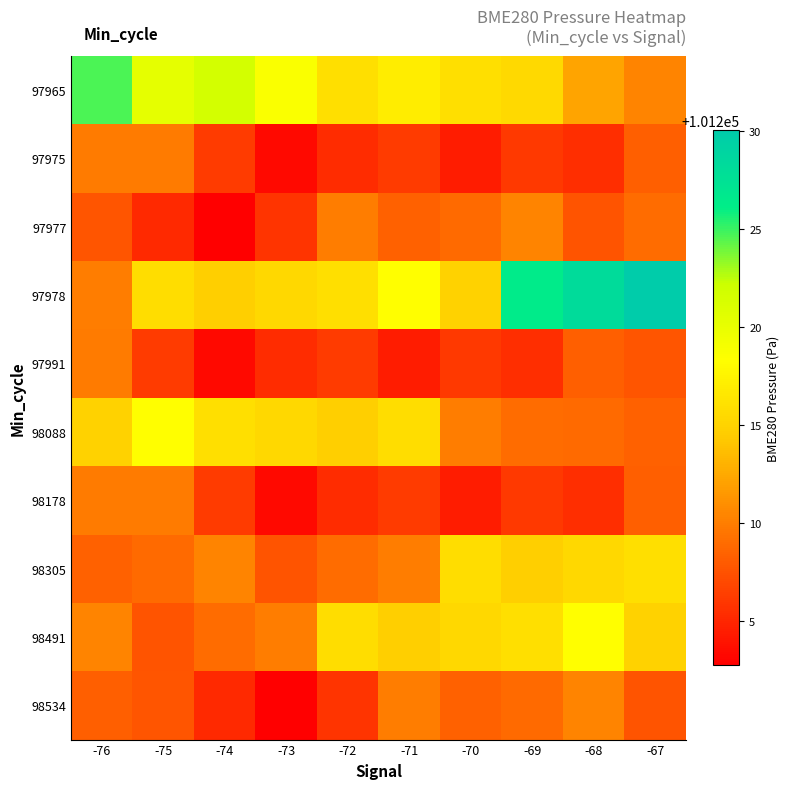

Reading left to right, list all the values displayed in this chart.

97965: -76=101224.6	-75=101220.3	-74=101221.6	-73=101218.7	-72=101215.9	-71=101217.0	-70=101215.9	-69=101215.4	-68=101212.2	-67=101210.4
97975: -76=101209.8	-75=101209.9	-74=101206.2	-73=101203.3	-72=101205.3	-71=101206.2	-70=101204.4	-69=101206.1	-68=101205.4	-67=101208.3
97977: -76=101207.7	-75=101205.1	-74=101202.8	-73=101205.8	-72=101210.0	-71=101208.3	-70=101208.8	-69=101210.3	-68=101207.6	-67=101208.9
97978: -76=101210.0	-75=101215.8	-74=101214.8	-73=101215.4	-72=101215.9	-71=101218.2	-70=101214.9	-69=101226.3	-68=101228.2	-67=101230.0
97991: -76=101209.9	-75=101206.2	-74=101203.3	-73=101205.3	-72=101206.2	-71=101204.4	-70=101206.1	-69=101205.4	-68=101208.3	-67=101207.7
98088: -76=101214.9	-75=101218.2	-74=101215.9	-73=101215.4	-72=101214.8	-71=101215.8	-70=101210.0	-69=101208.9	-68=101208.8	-67=101208.3
98178: -76=101209.8	-75=101209.9	-74=101206.2	-73=101203.3	-72=101205.3	-71=101206.2	-70=101204.4	-69=101206.1	-68=101205.4	-67=101208.3
98305: -76=101208.3	-75=101208.8	-74=101210.3	-73=101207.6	-72=101208.9	-71=101210.0	-70=101215.8	-69=101214.8	-68=101215.4	-67=101215.9
98491: -76=101210.3	-75=101207.6	-74=101208.9	-73=101210.0	-72=101215.8	-71=101214.8	-70=101215.4	-69=101215.9	-68=101218.2	-67=101214.9
98534: -76=101208.3	-75=101207.7	-74=101205.1	-73=101202.8	-72=101205.8	-71=101210.0	-70=101208.3	-69=101208.8	-68=101210.3	-67=101207.6